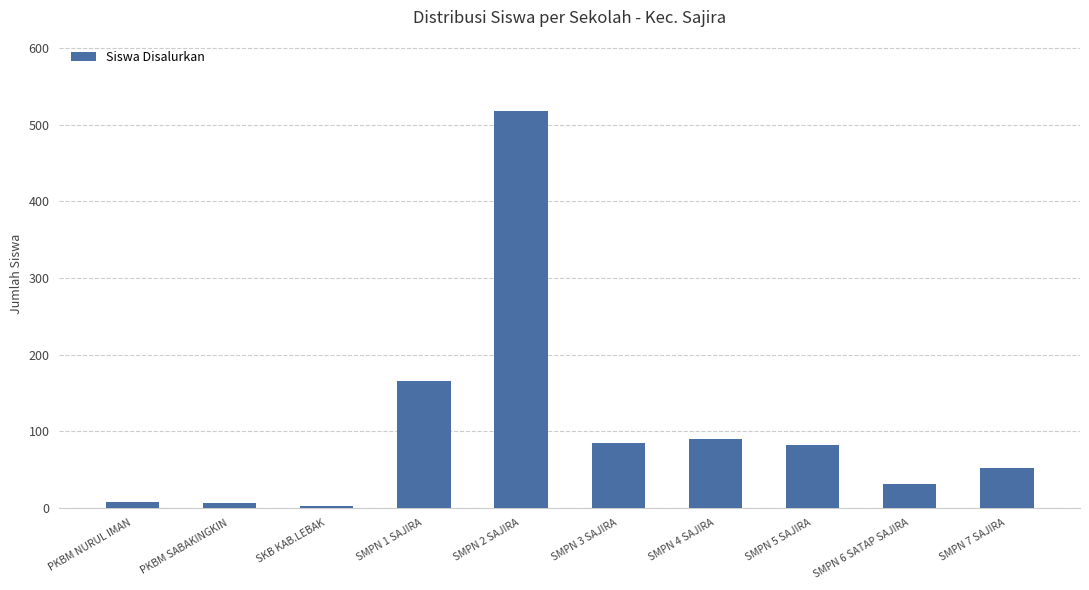

At which category does the chart reach its peak across all series?

SMPN 2 SAJIRA